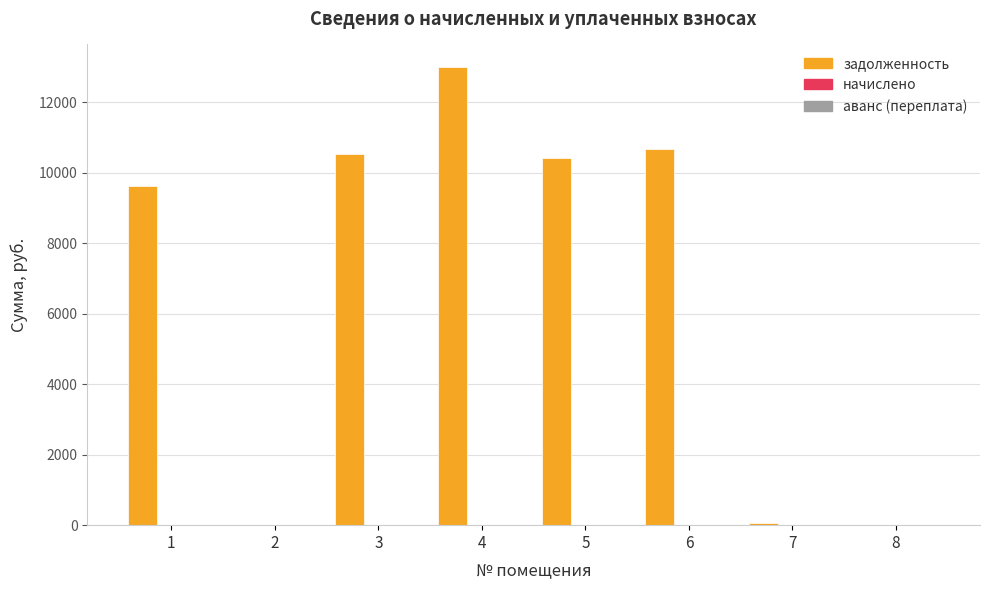

What is the maximum value shown in the chart?

12994.1